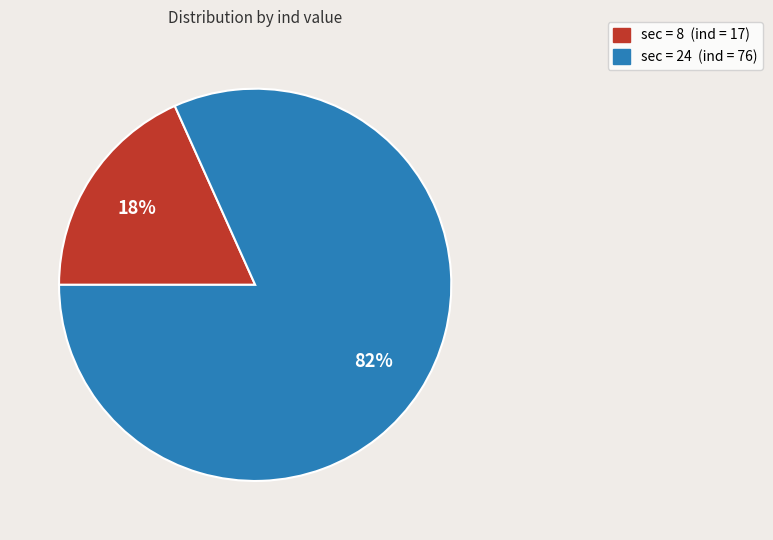

To the nearest percent, what is the average slice percentage?

50%